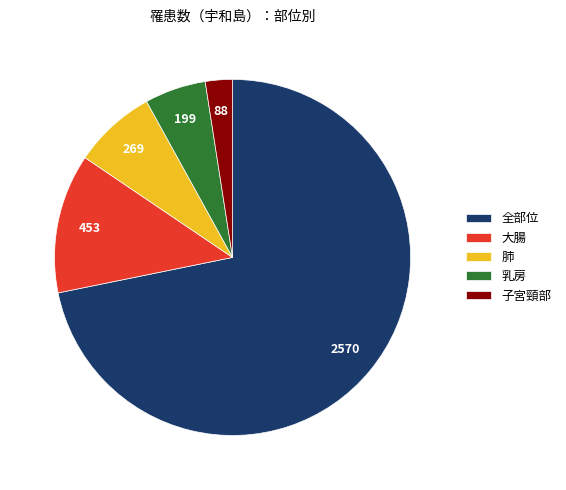

What is the largest slice in the pie chart?

全部位